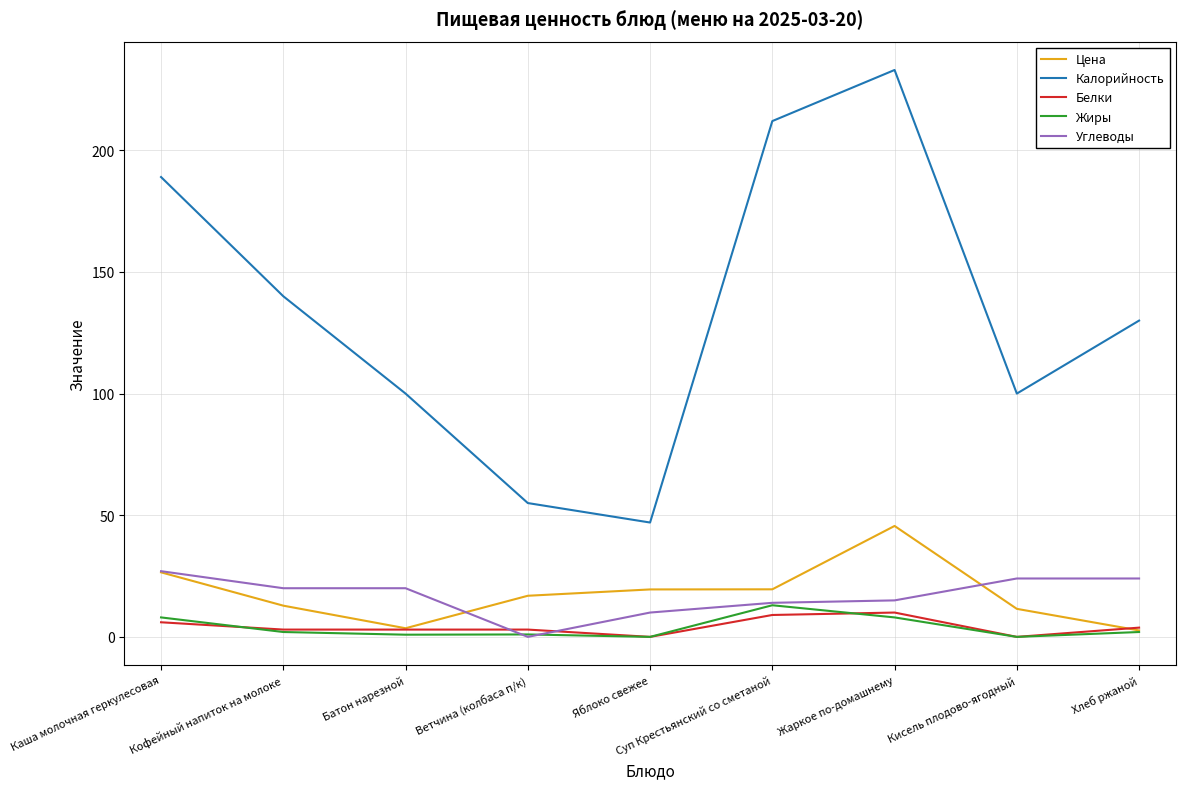

At which label does Цена first exceed 16?

Каша молочная геркулесовая